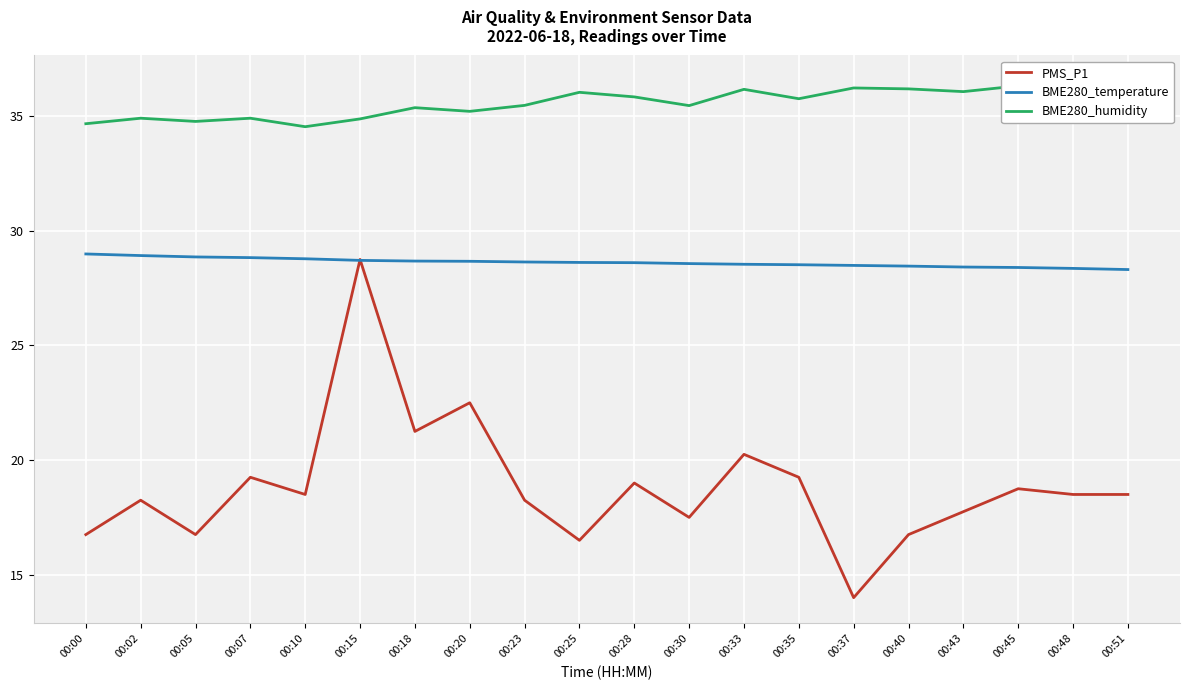

True or false: BME280_humidity and BME280_temperature cross at least once.

False